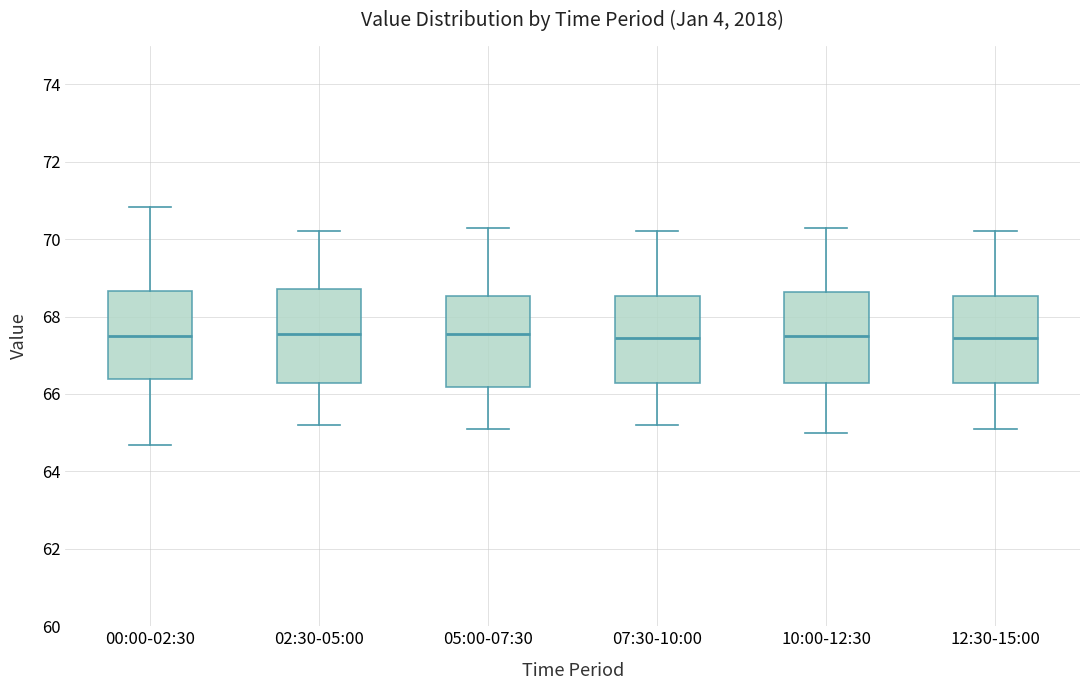

Where does the upper whisker of the box for 10:00-12:30 end on the y-axis? The values are not printed on the chart, so give them approximately, as read against the axis.

70.4